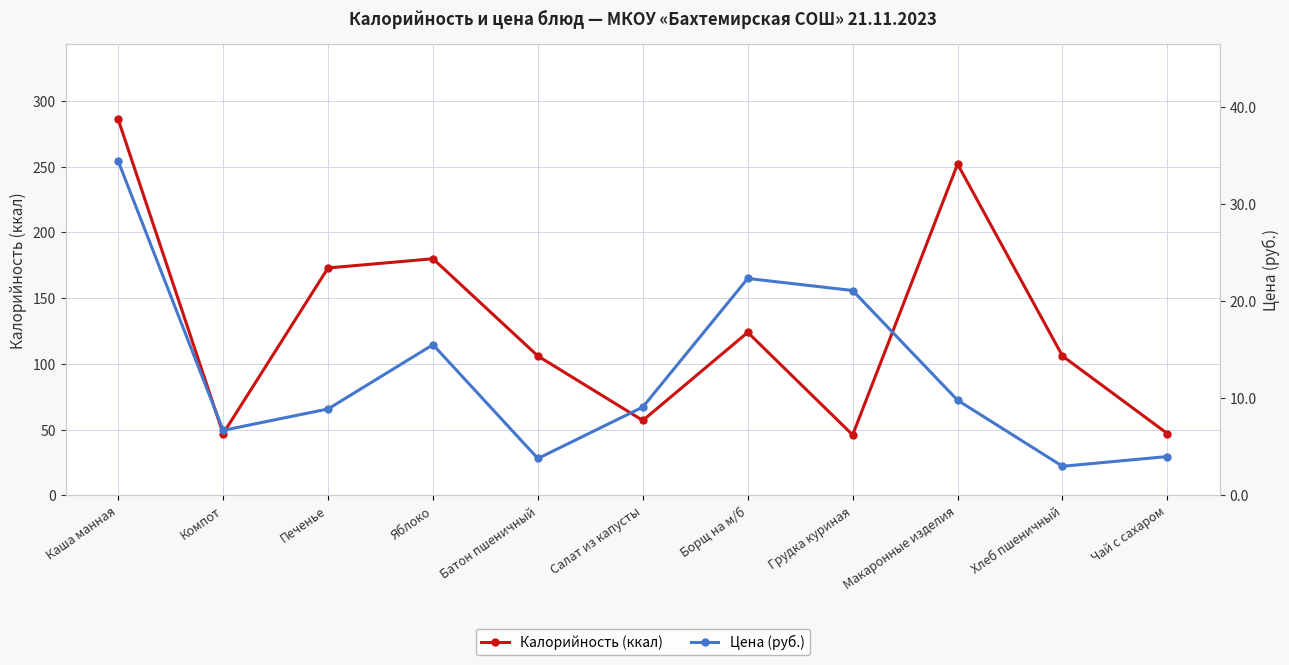

What is the sum of all Калорийность (ккал) values?

1424